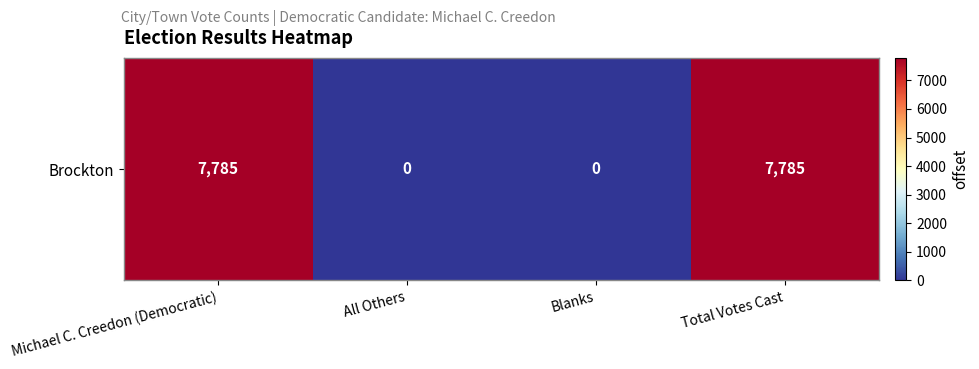

What is the greatest value displayed?

7785